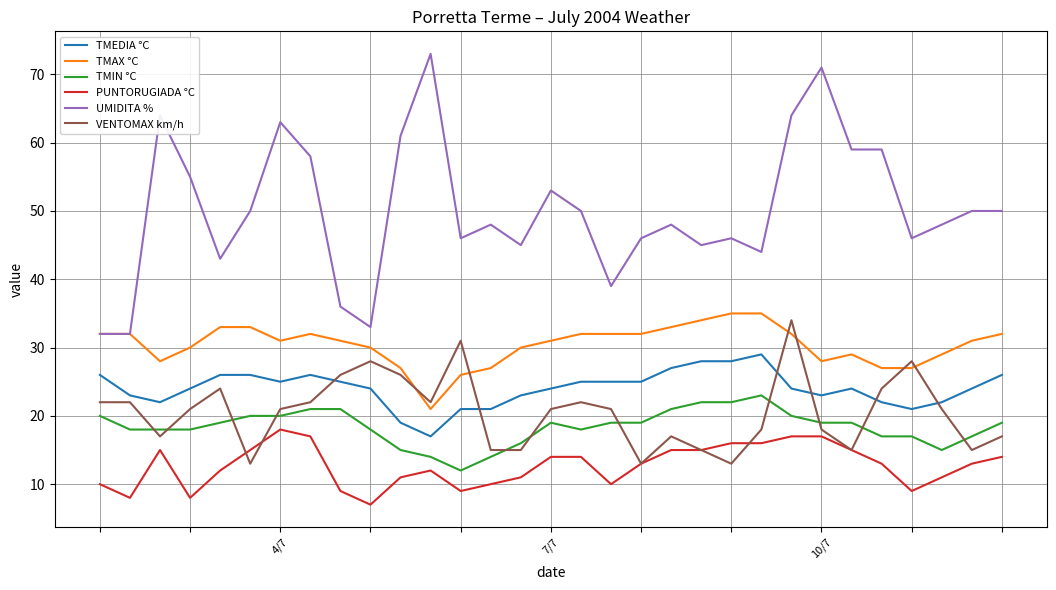

True or false: TMAX °C and PUNTORUGIADA °C cross at least once.

False